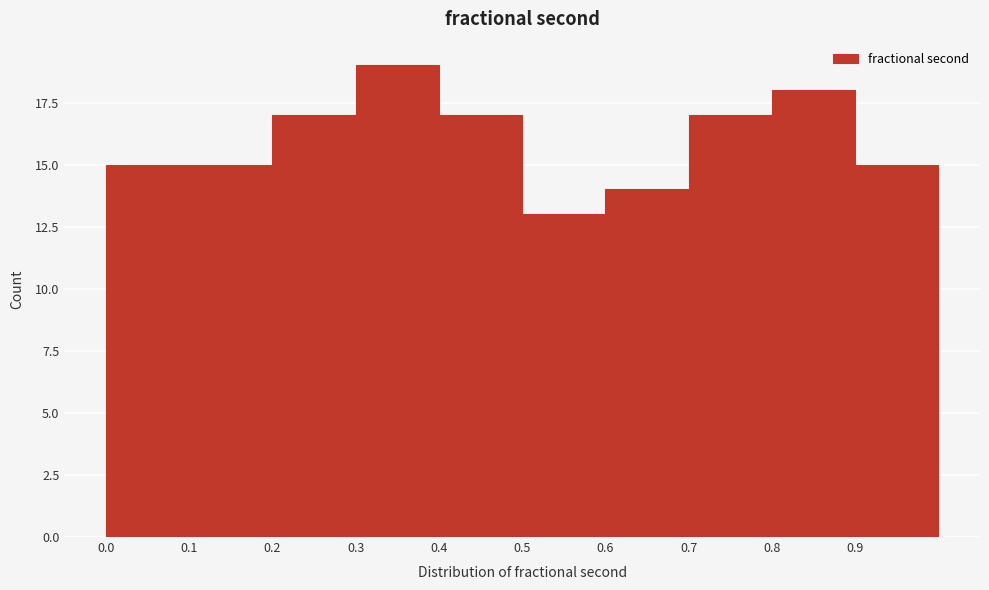

Reading left to right, list every bar in this chart as the range it spans on the x-axis followed by its height. The values are not printed on the chart, so give them approximately, as read against the axis.

0.0 to 0.1: 15
0.1 to 0.2: 15
0.2 to 0.3: 17
0.3 to 0.4: 19
0.4 to 0.5: 17
0.5 to 0.6: 13
0.6 to 0.7: 14
0.7 to 0.8: 17
0.8 to 0.9: 18
0.9 to 1.0: 15